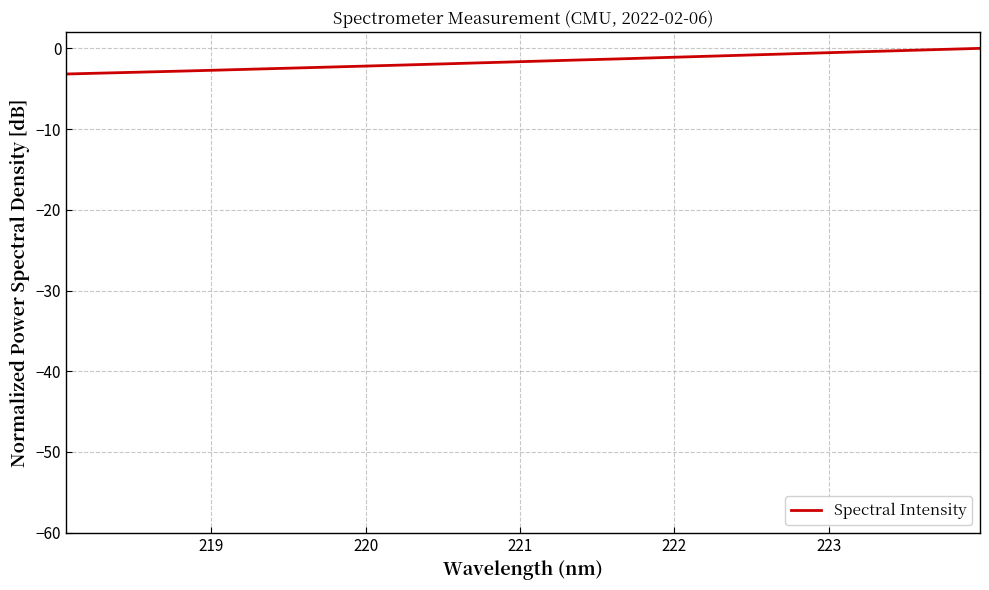

What is the smallest value displayed?

-3.2